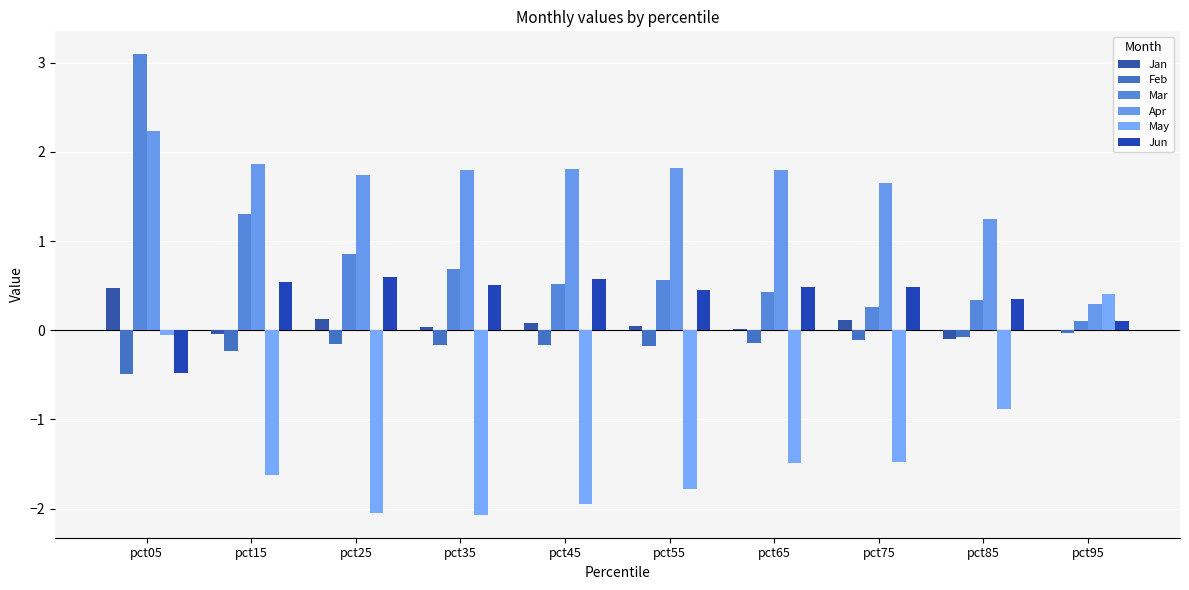

Which series has the largest total across all categories?

Apr